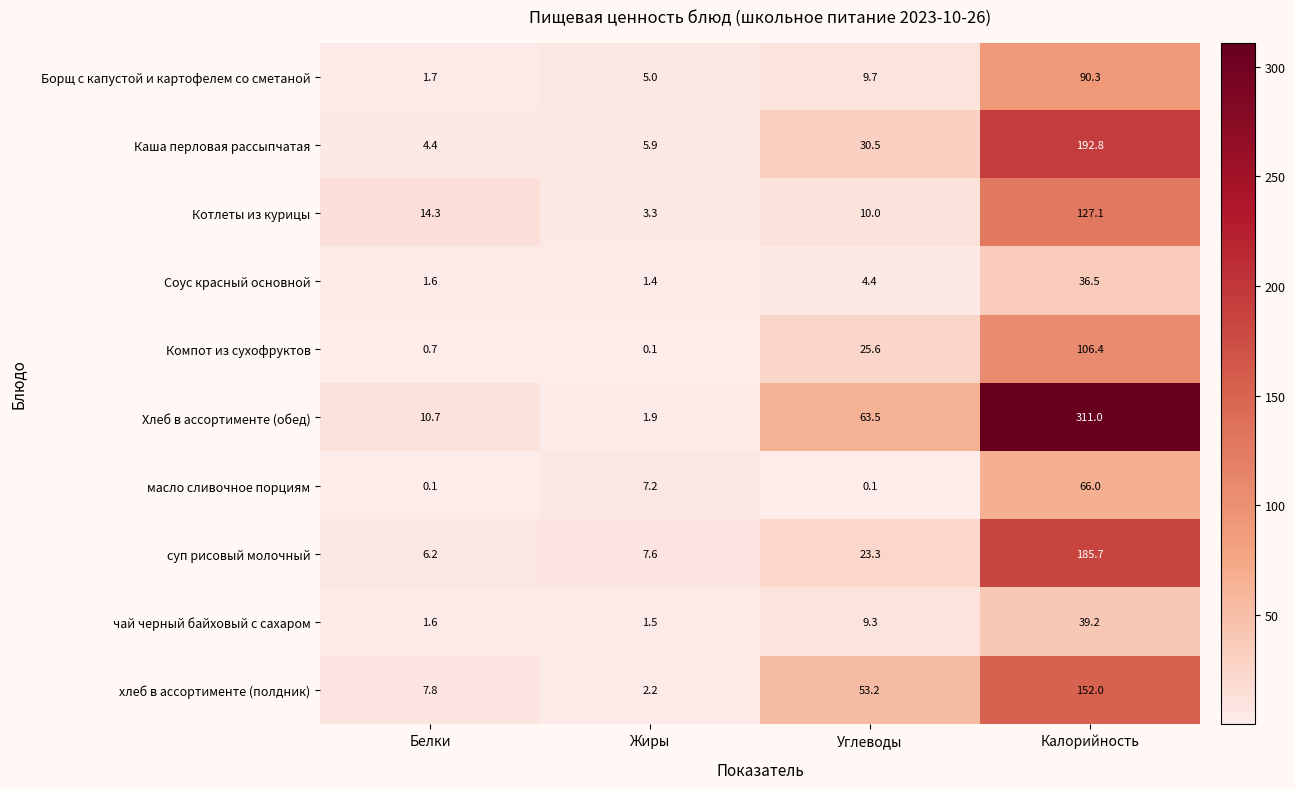

Count the number of data series in this chart.

10